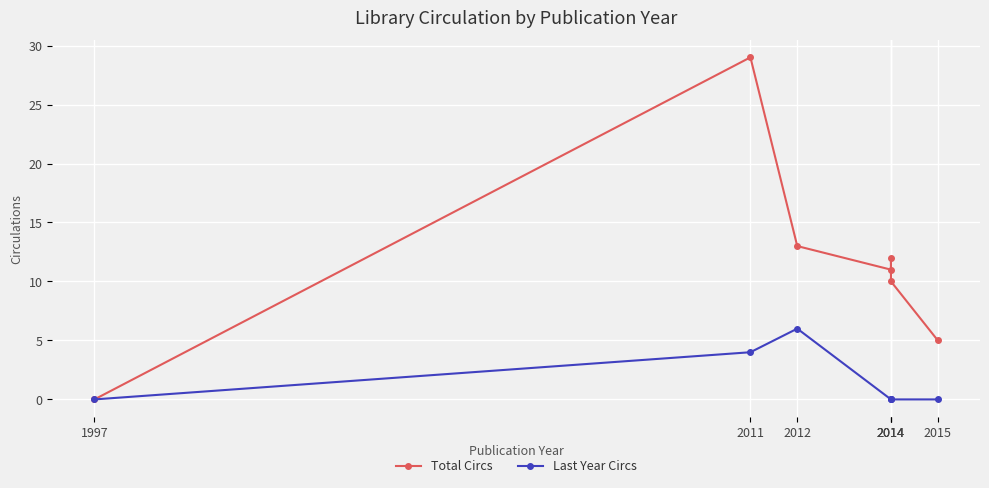

True or false: Last Year Circs and Total Circs intersect in this chart.

False